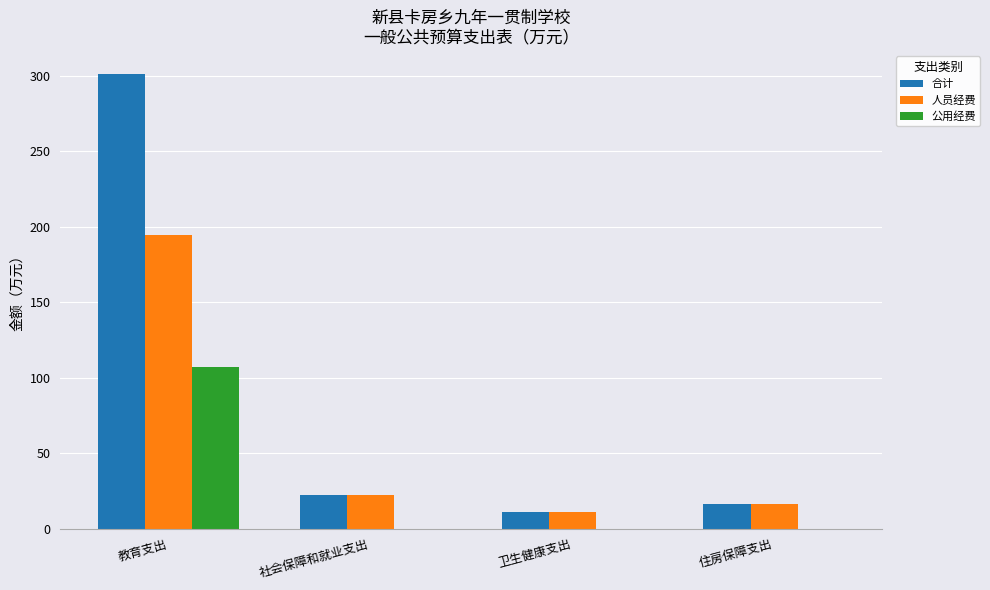

The value of 公用经费 at 住房保障支出 is -51.6. True or false?

False